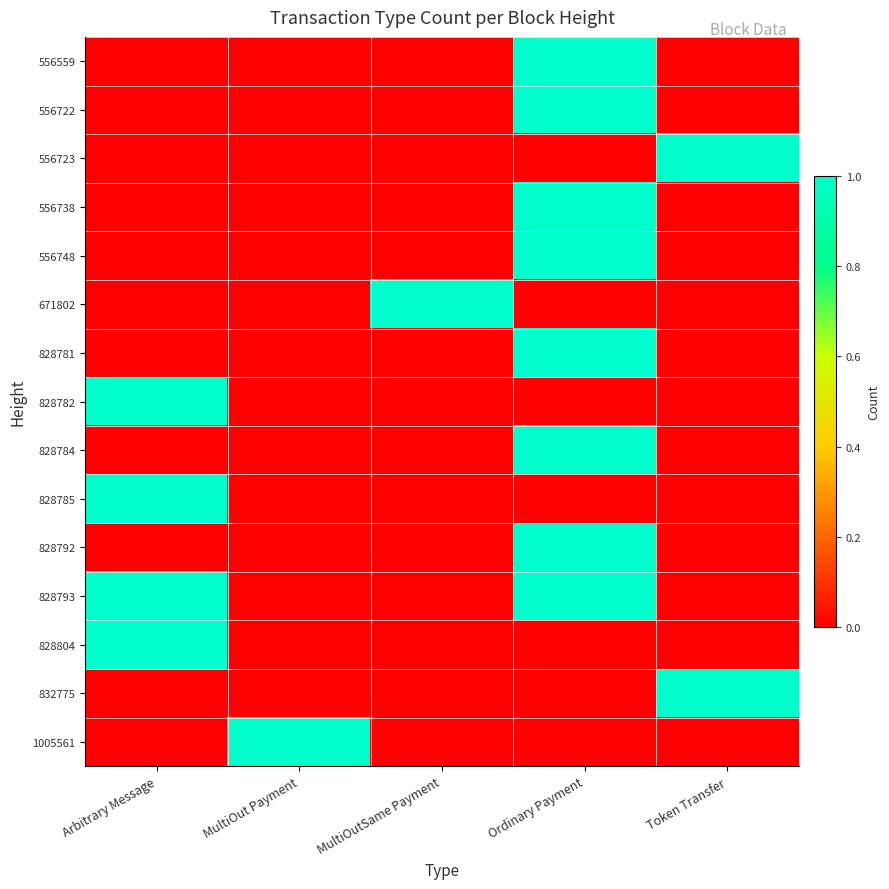

What is the spread (max minus min) of values at Token Transfer?

1